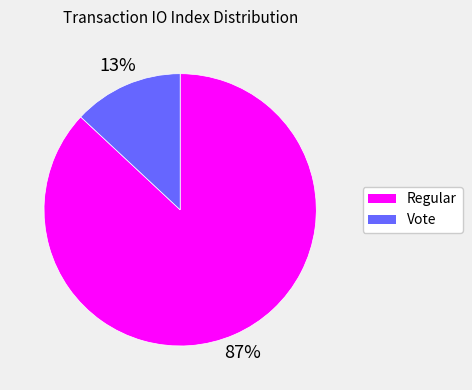

To the nearest percent, what is the difference between the largest and smallest slice percentages?

74%